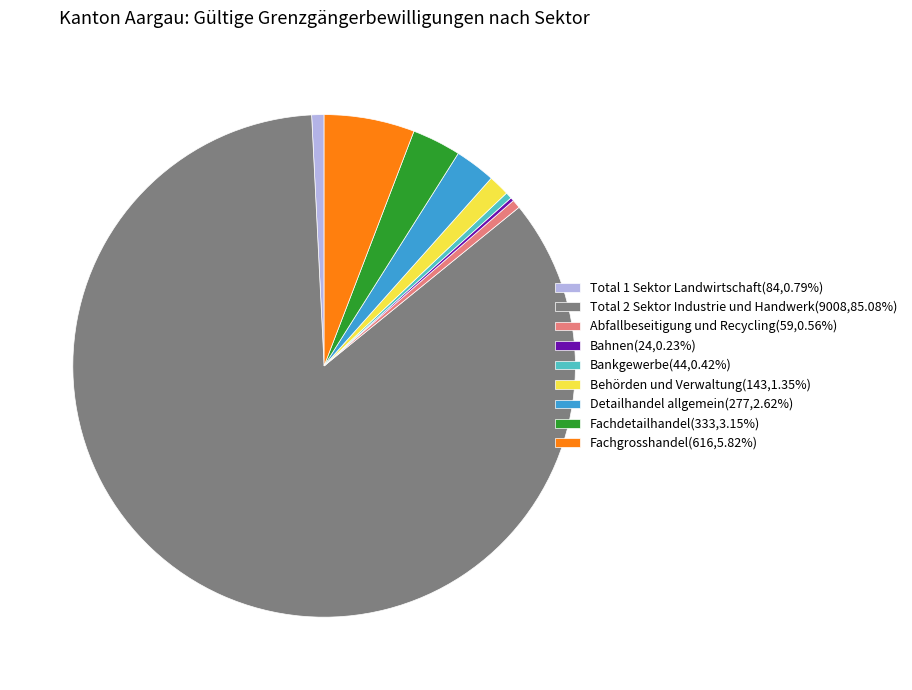

Approximately how many times larger is the value at Fachgrosshandel(616,5.82%) compared to Detailhandel allgemein(277,2.62%)?

2.2